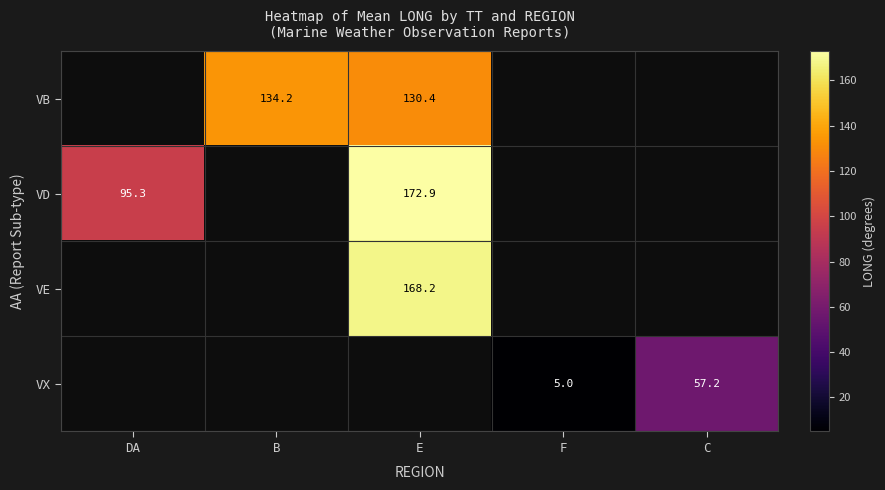

Is it true that VD equals 140.6 at DA?

False